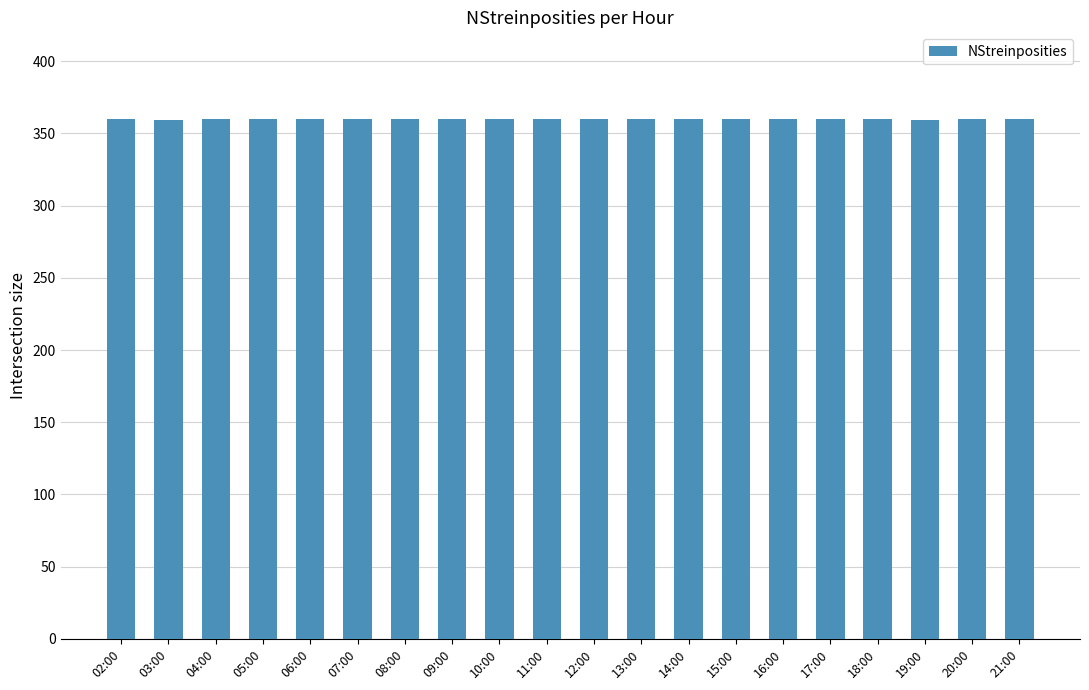

What is the difference between the second highest and second lowest values?

1